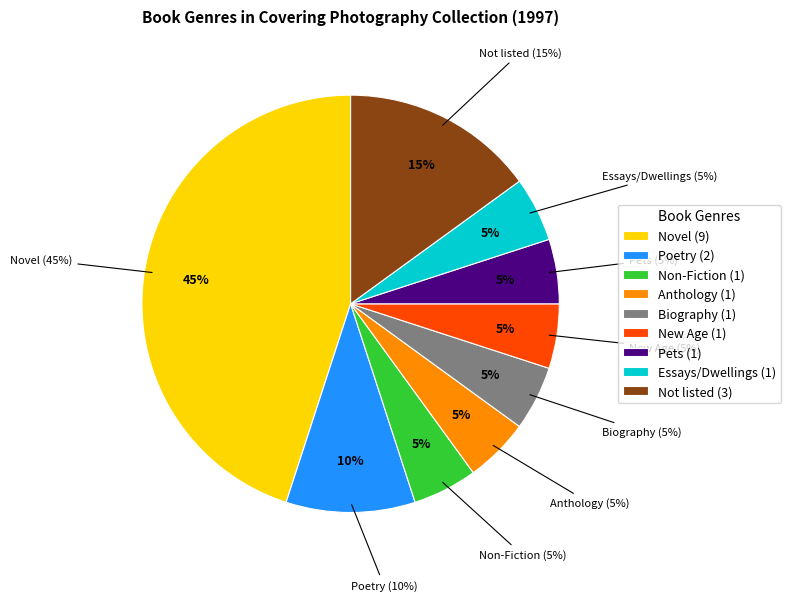

To the nearest percent, what is the difference between the largest and smallest slice percentages?

40%